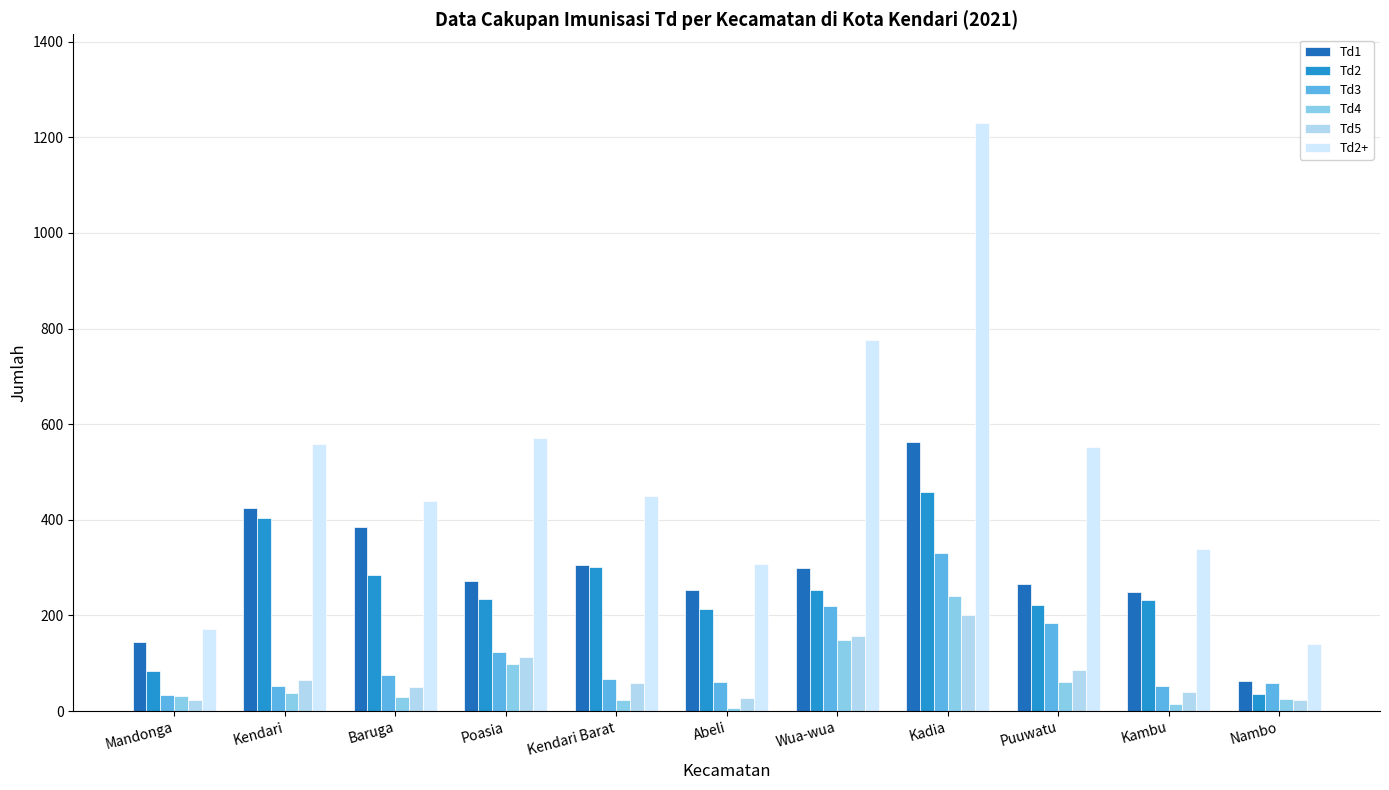

Which has a higher value, Mandonga or Kambu?

Kambu